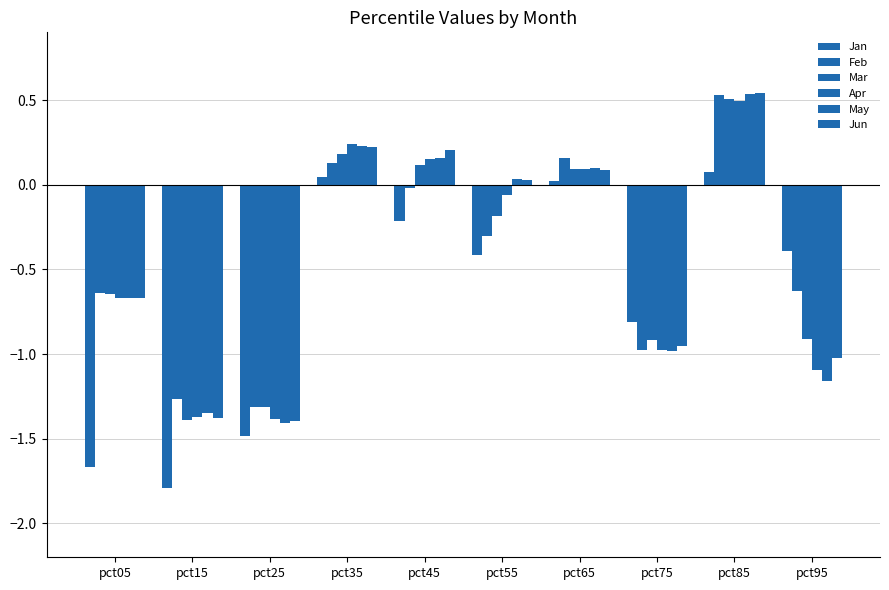

Is it true that May equals -1.2 at pct05?

False